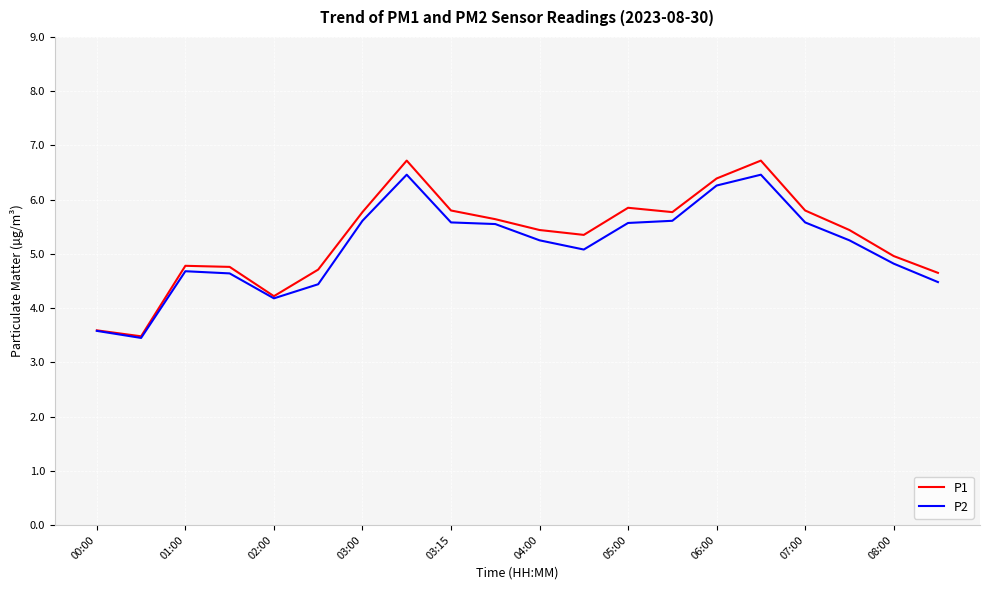

Which series has the largest range (max minus min)?

P1